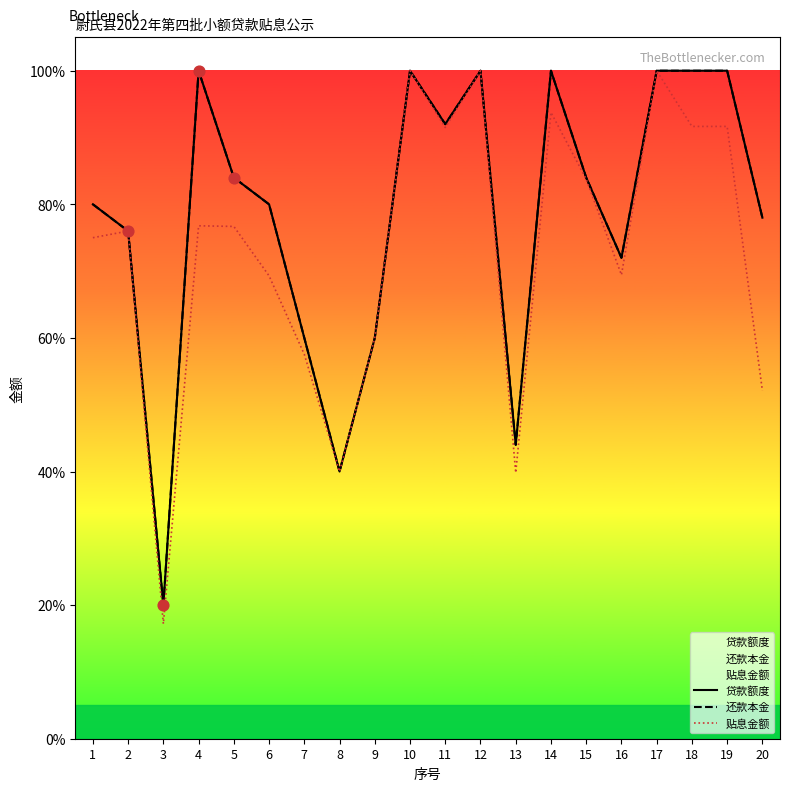

Which series contains the highest Y value?

贷款额度